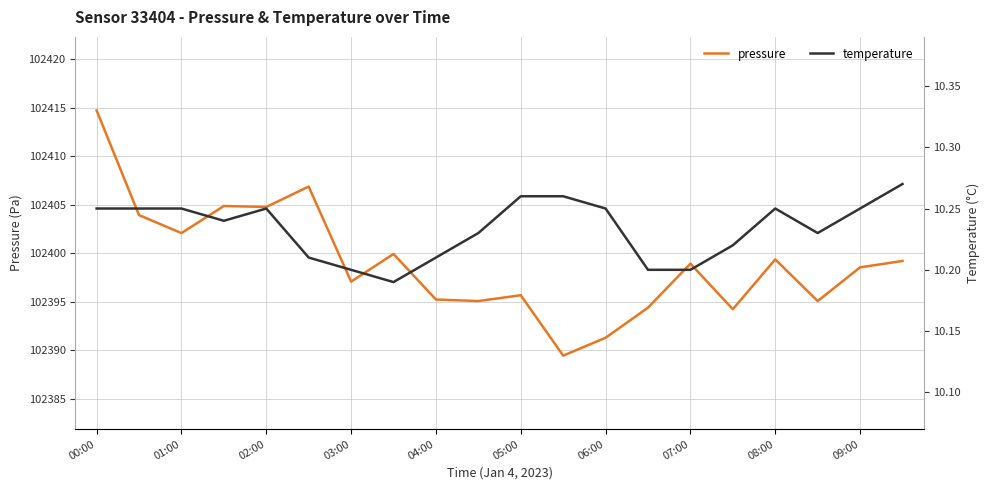

Which category has the highest value in the pressure series?

00:00